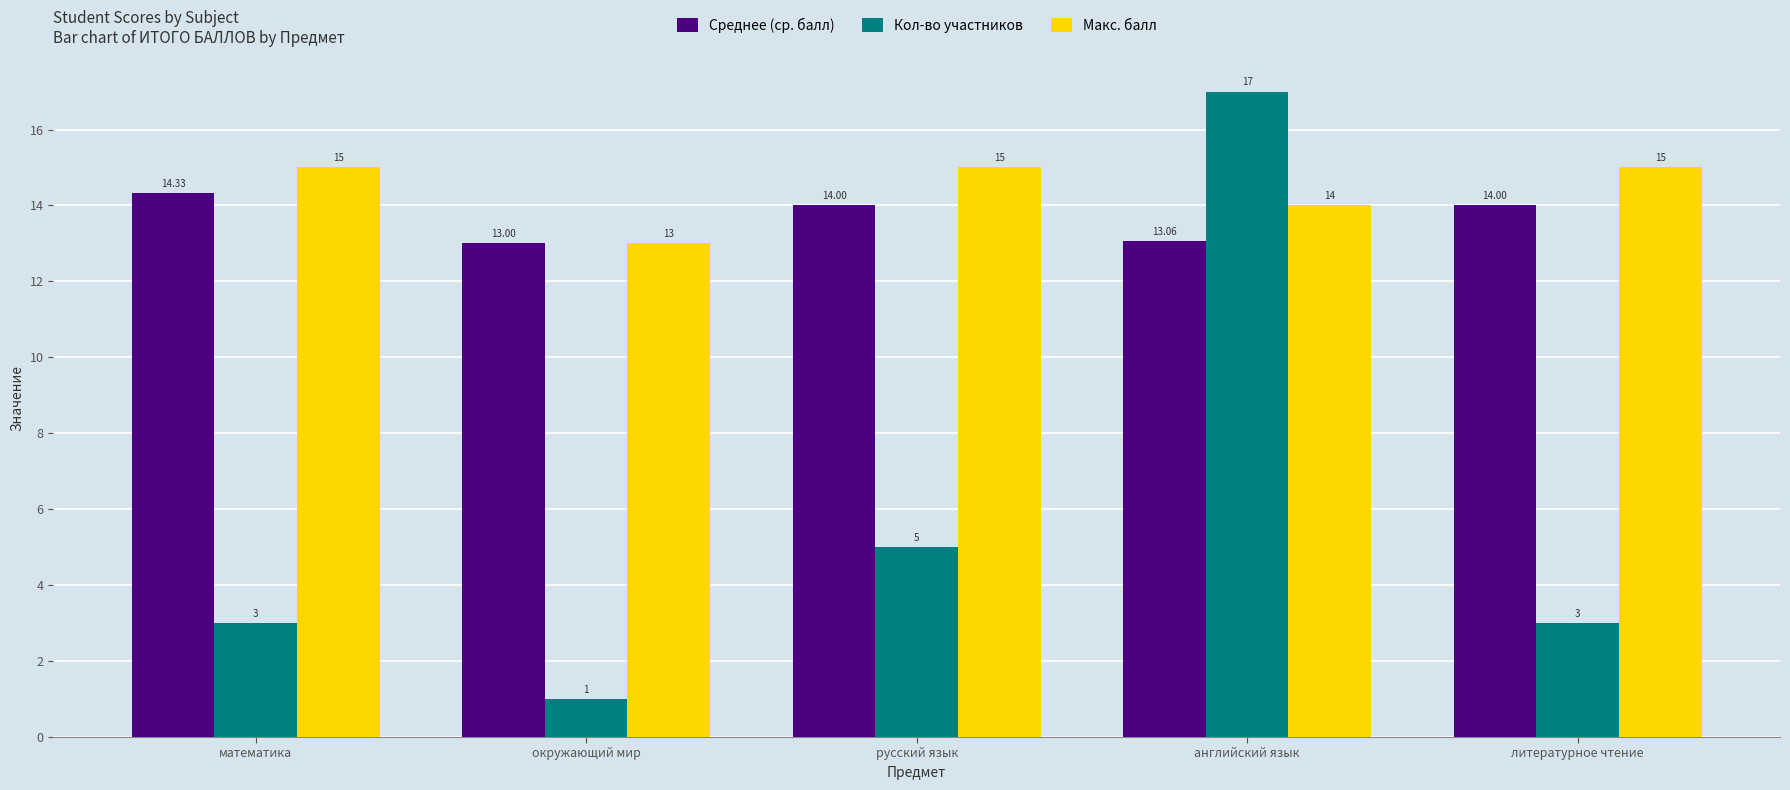

How many data points in Кол-во участников are less than 3?

1